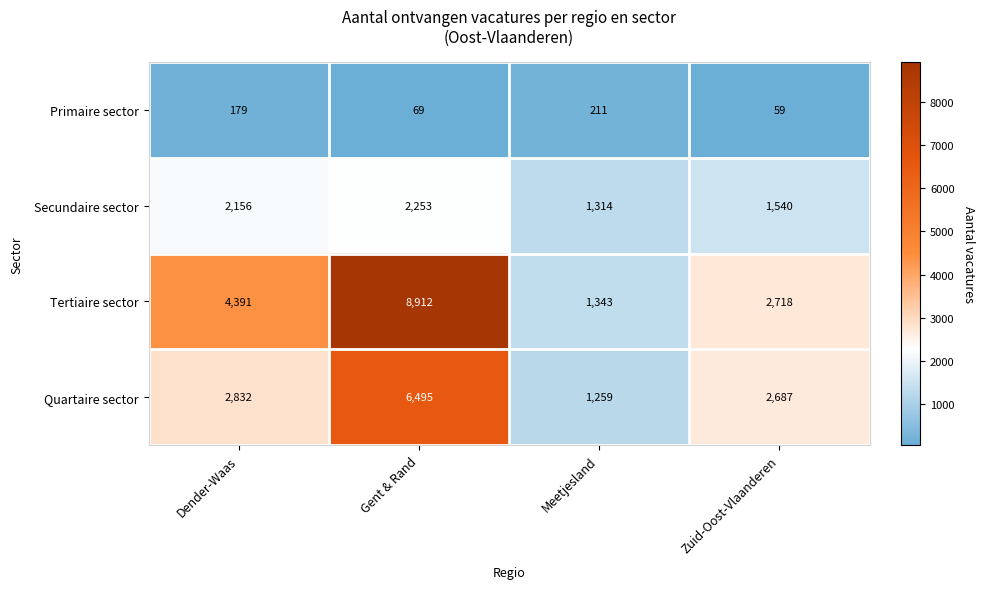

What is the maximum value shown in the chart?

8912